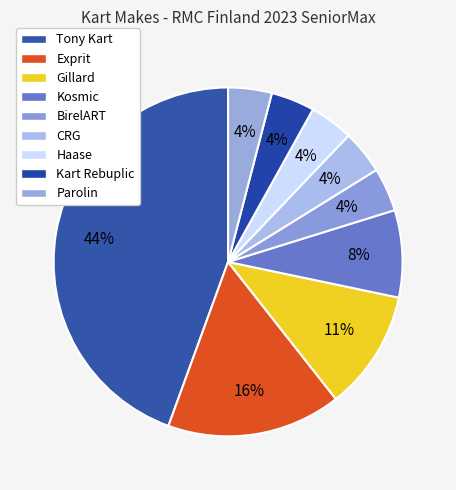

How many slices are in this pie chart?

9